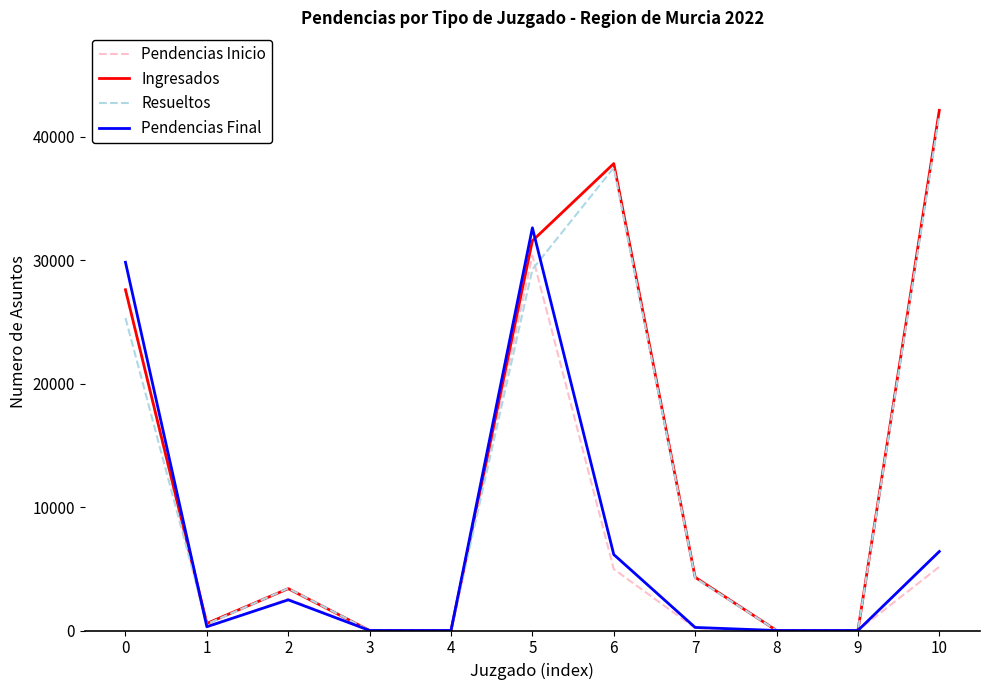

What is the sum of all Pendencias Inicio values?

71078